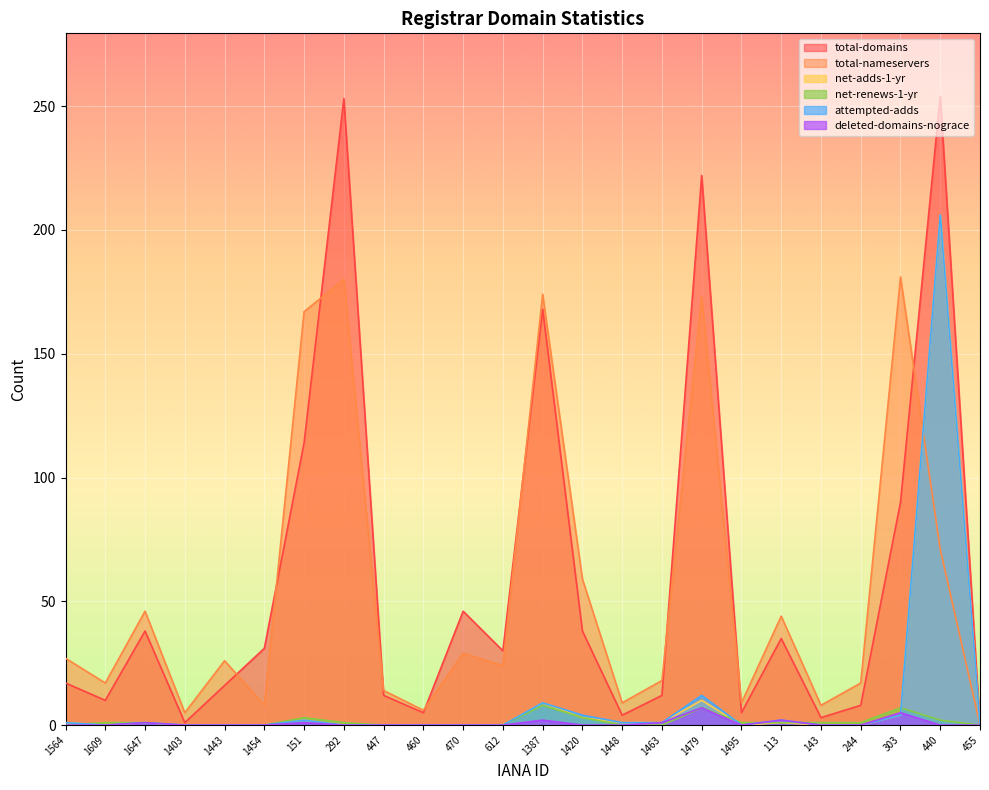

What is the sum of the net-adds-1-yr values at 1564 and 1609?

1